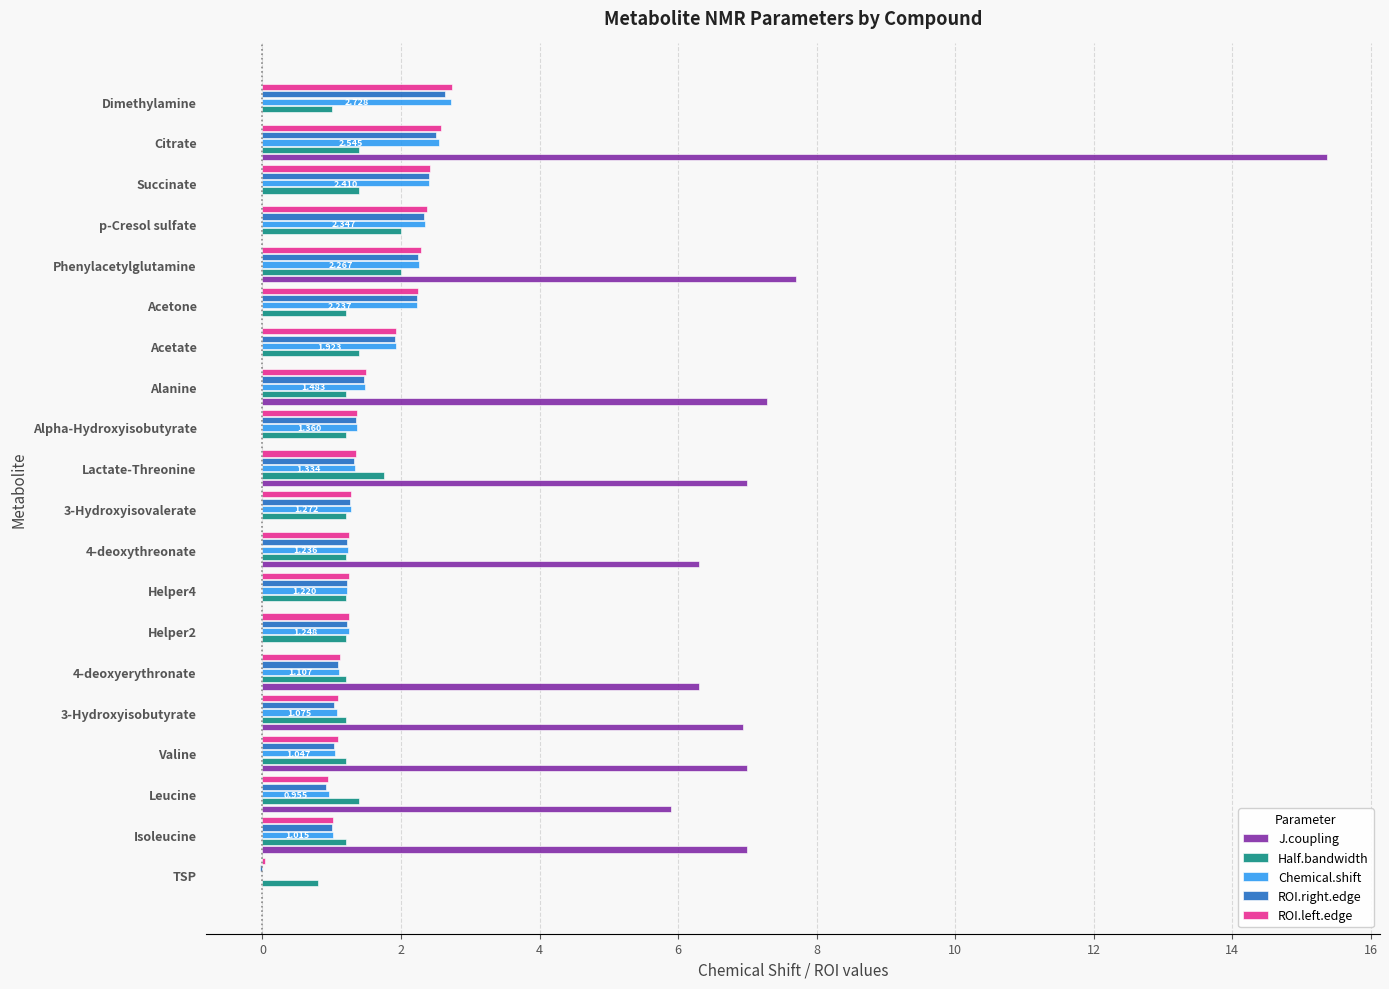

Which series has the largest total across all categories?

J.coupling